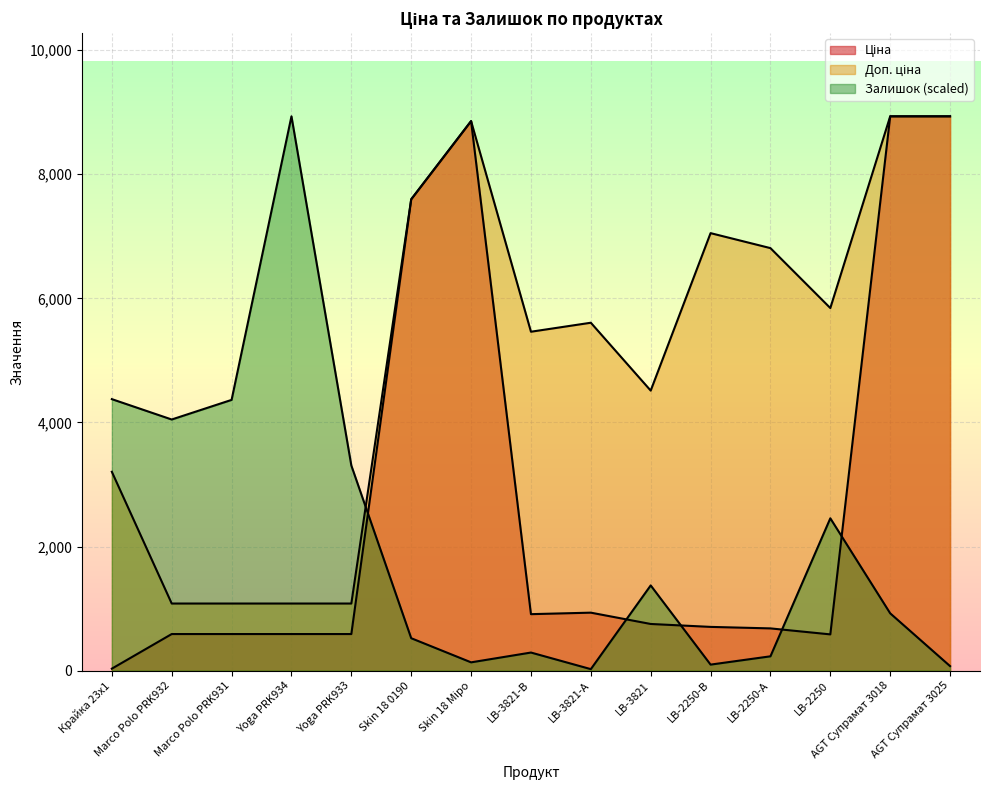

True or false: Залишок has a value of 385.1 at LB-3821-В.

False